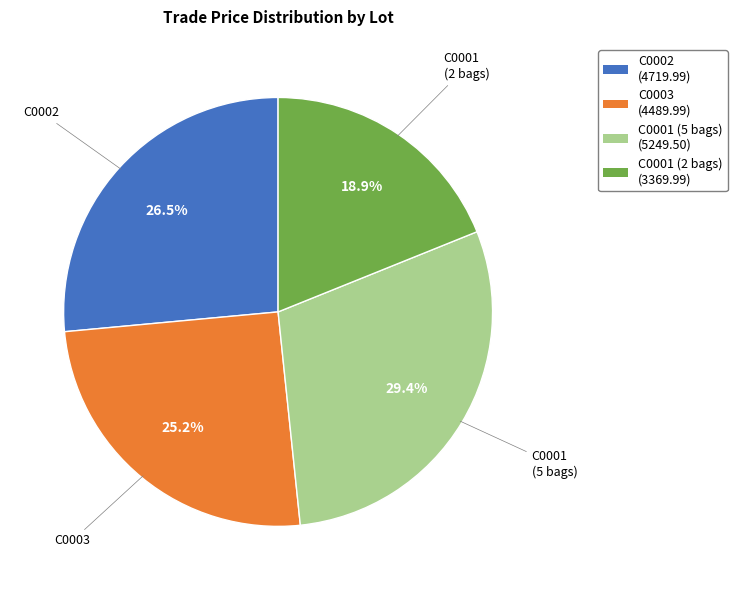

Combined, what portion of the pie is C0001 (5 bags) and C0002?

55.9%